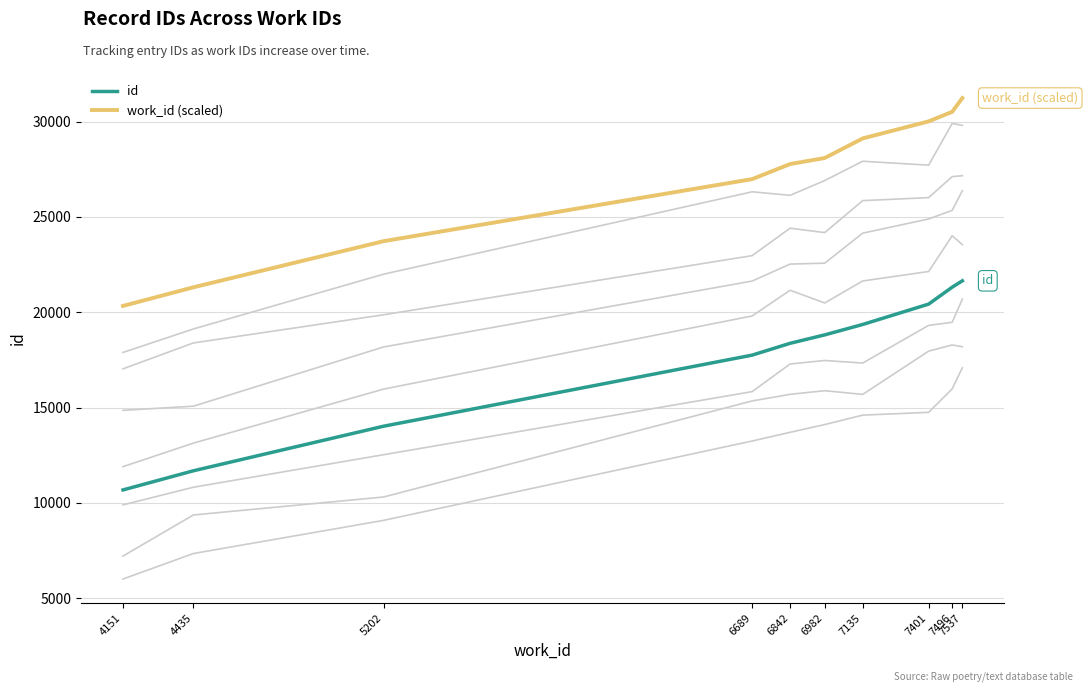

True or false: work_id (scaled) and id cross at least once.

False